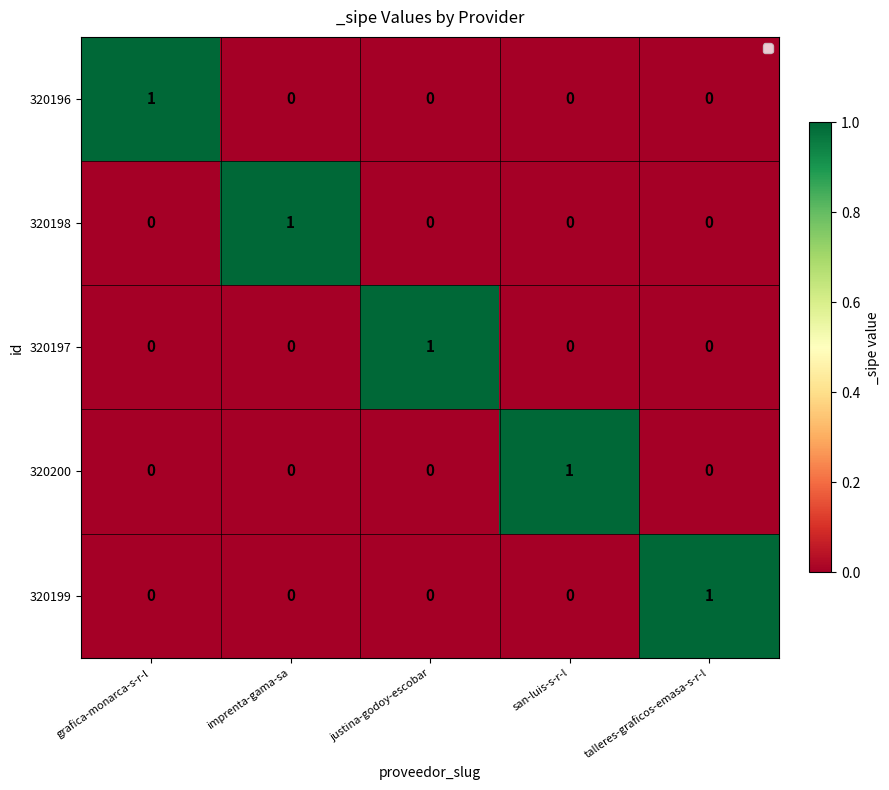

What is the greatest value displayed?

1